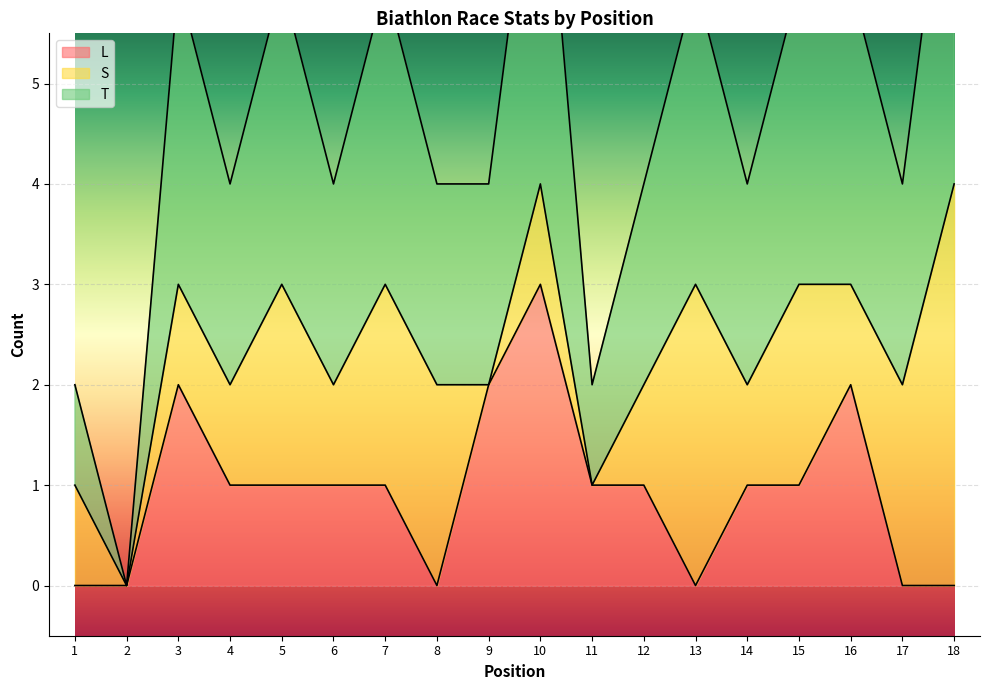

At how many categories does at least one series exceed 2?

8